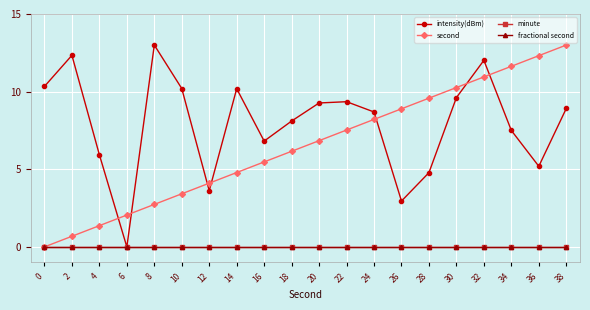

Is this an area chart (filled region under the line)?

No